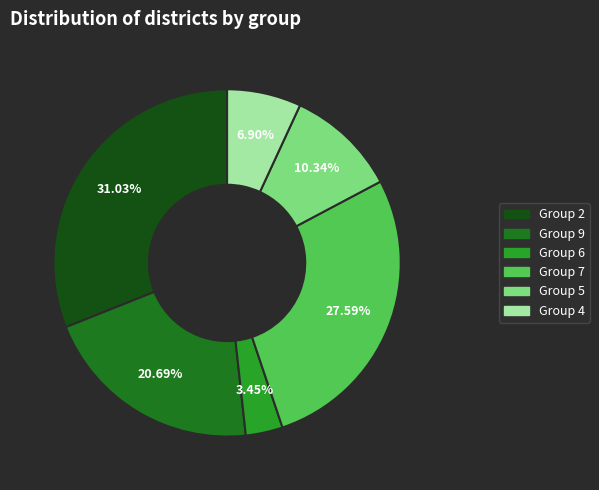

What is the ratio of the value at Group 6 to the value at Group 4?

0.5